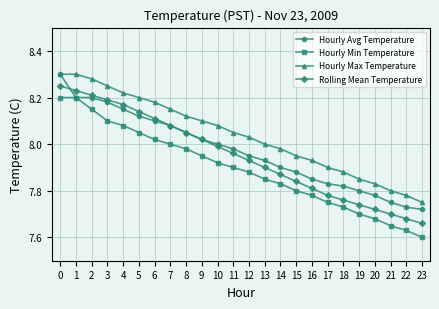

Which series has the largest range (max minus min)?

Hourly Min Temperature